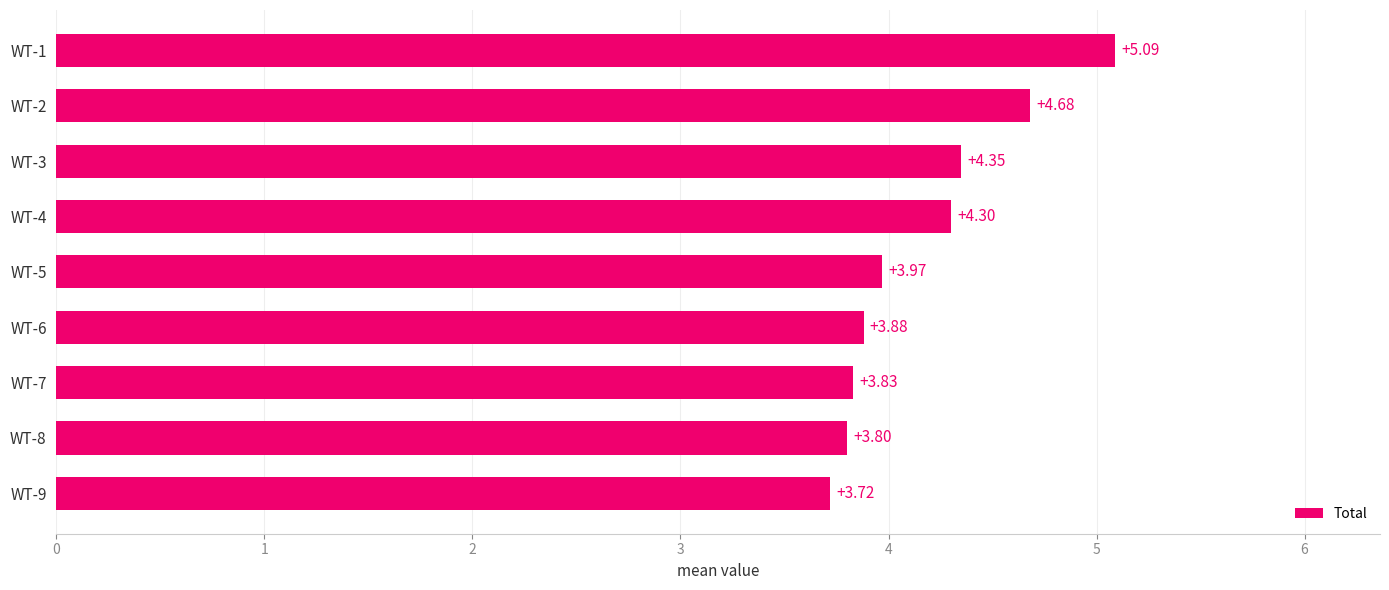

What is the average value?

4.2